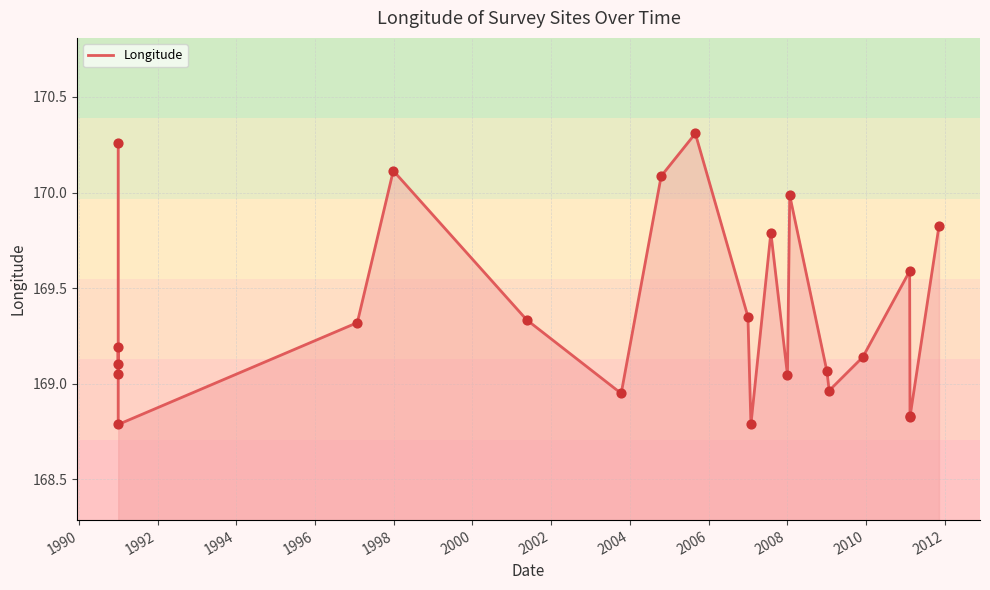

Approximately how many times larger is the value at 1994 compared to 2010?

1.0